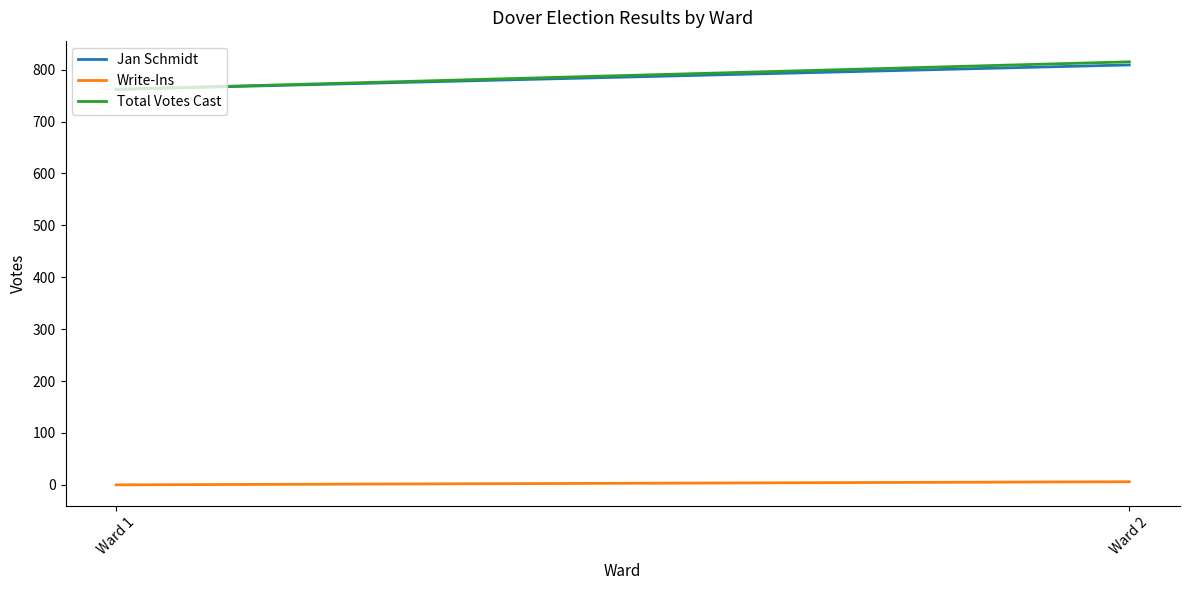

Is the value of Jan Schmidt at Ward 1 greater than the value of Total Votes Cast at Ward 2?

No